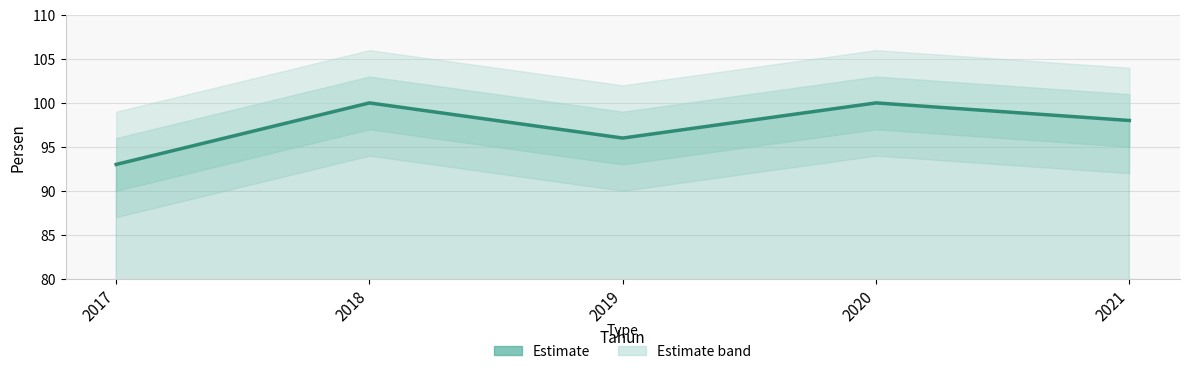

The value at 2020 is 22. True or false?

False